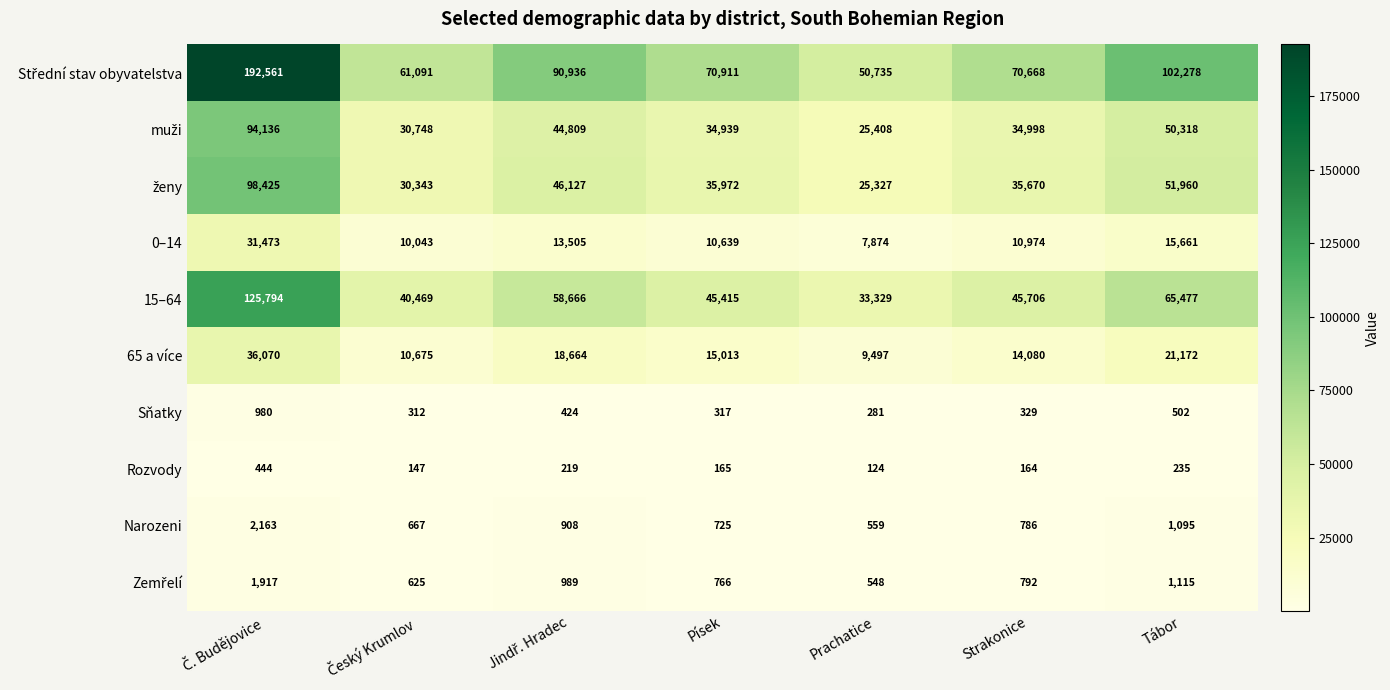

How many data points in Narozeni are less than 786?

3